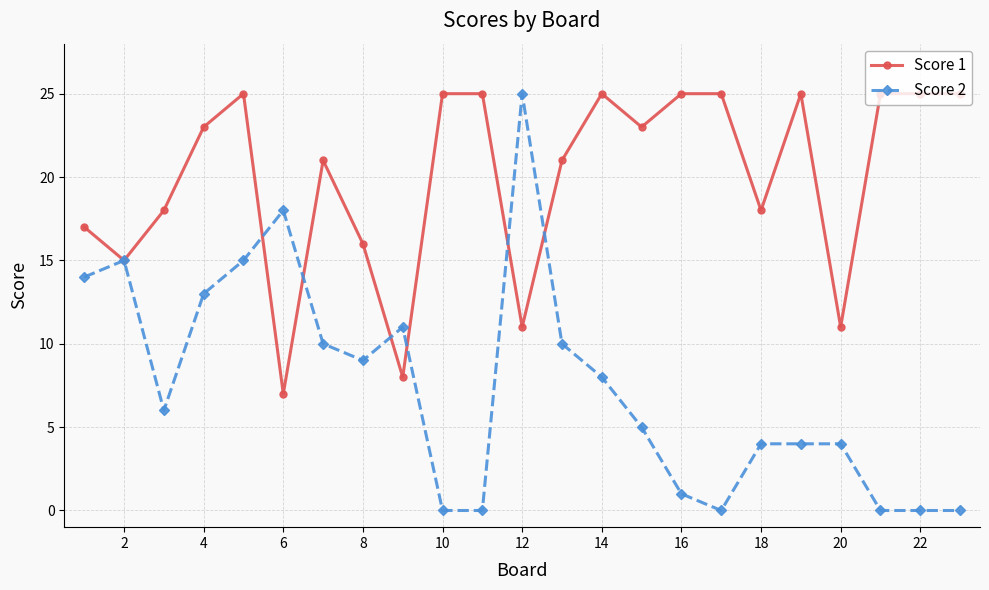

List the series in order of their overall mean, lowest first.

Score 2, Score 1